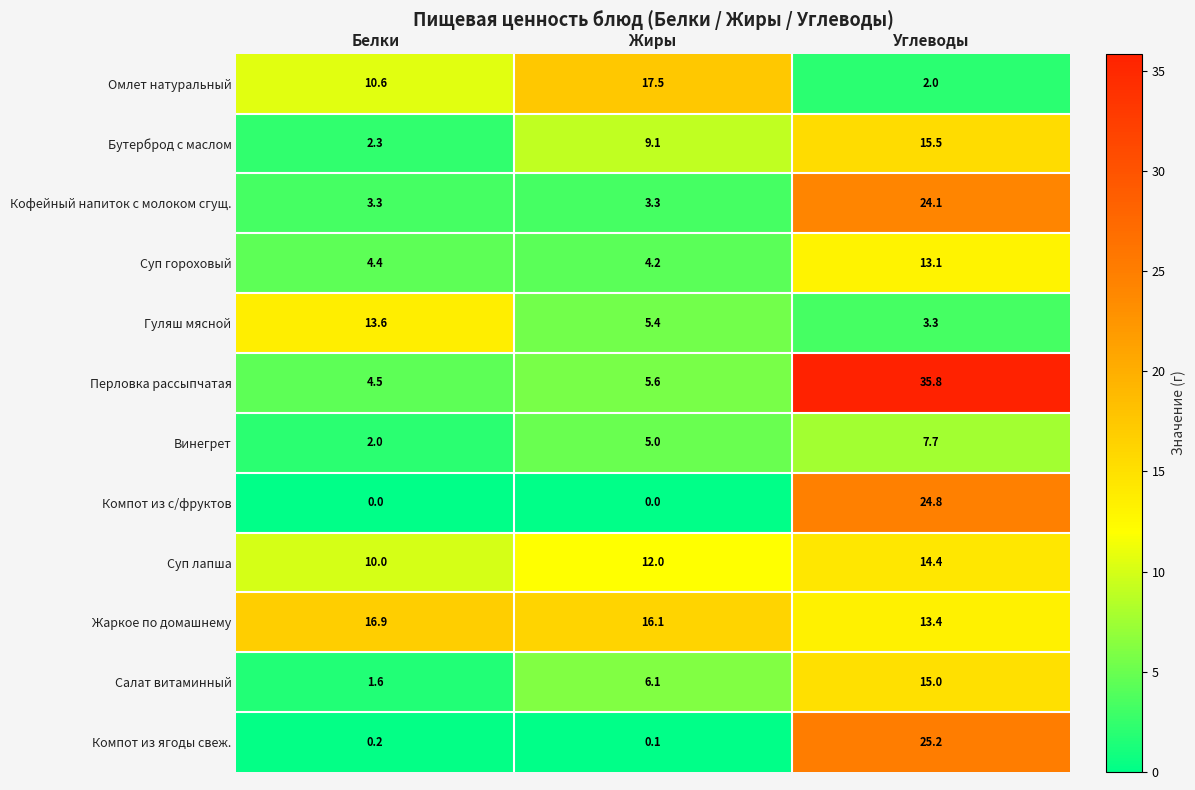

What is the difference between the second highest and minimum values in the Гуляш мясной series?

2.1